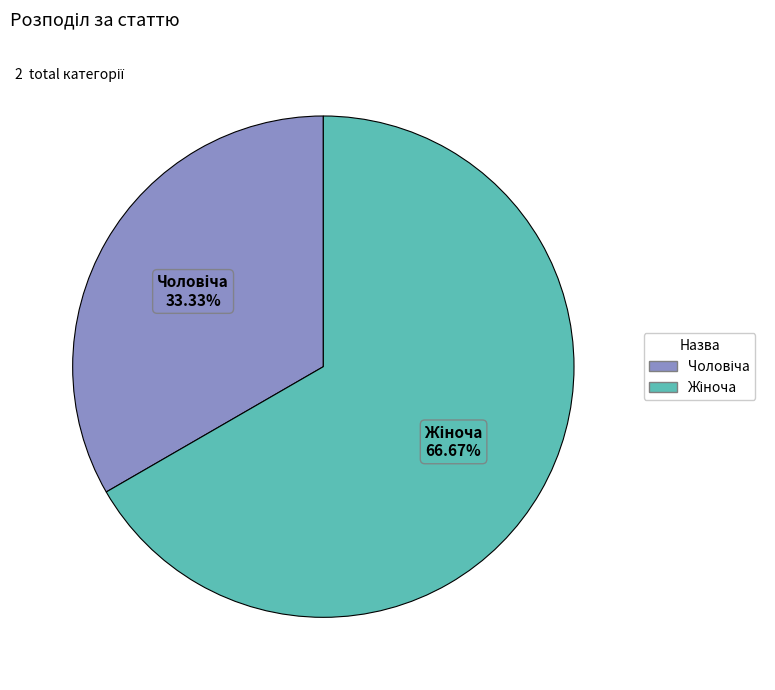

Is there any slice that represents more than half of the pie?

Yes